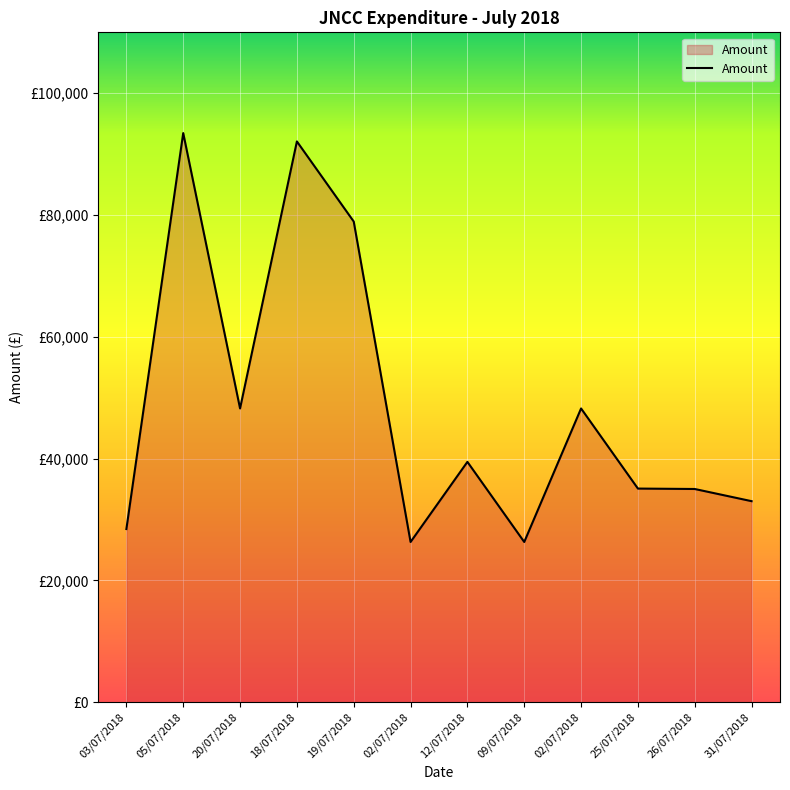

Is this an area chart (filled region under the line)?

Yes